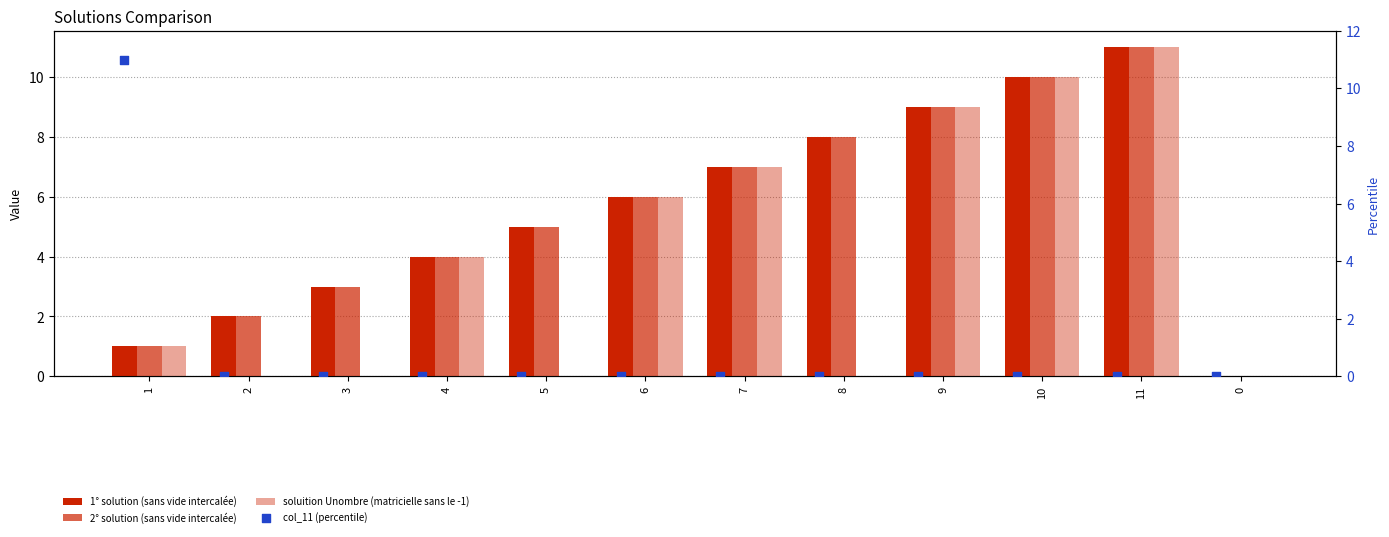

Which series contains the lowest Y value?

1° solution (sans vide intercalée)